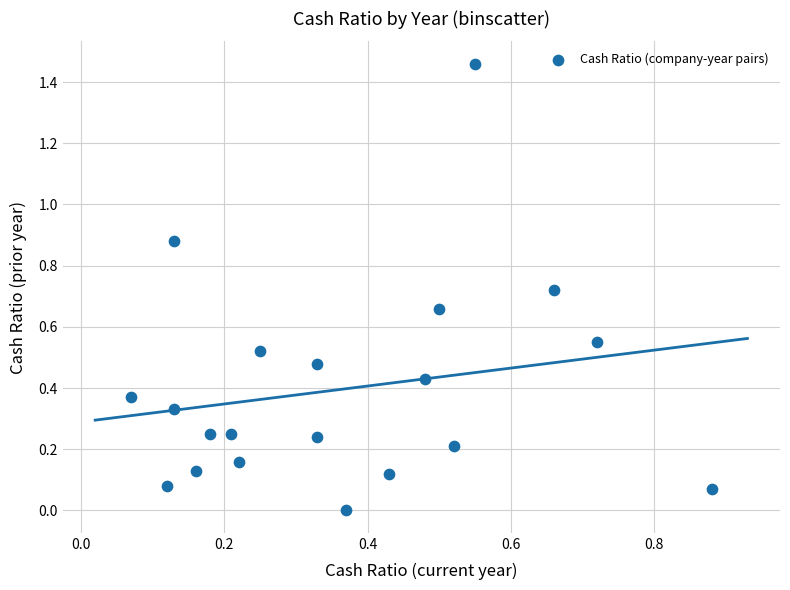

What is the range of X values (max minus min)?

0.8